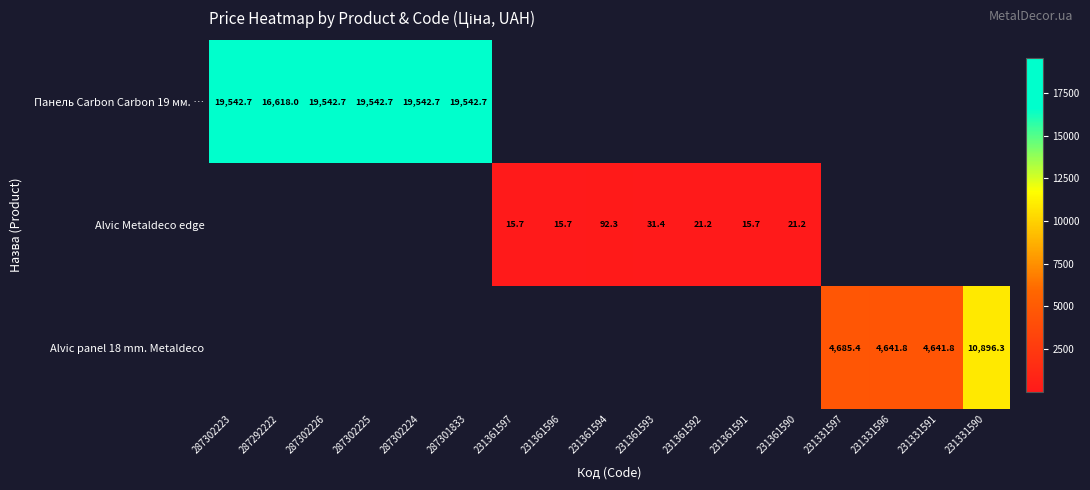

Is it true that Панель Carbon Carbon 19 мм. … equals 19542.7 at 287302226?

True